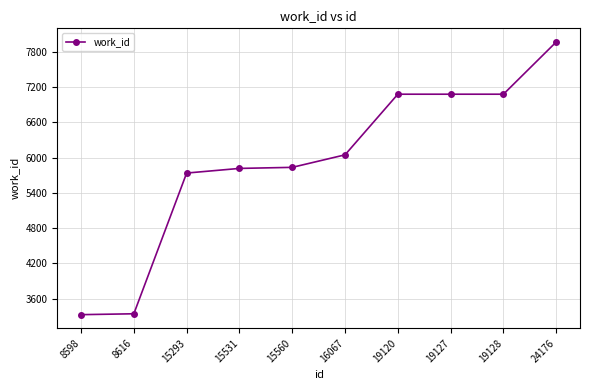

Does the chart have visible grid lines?

Yes